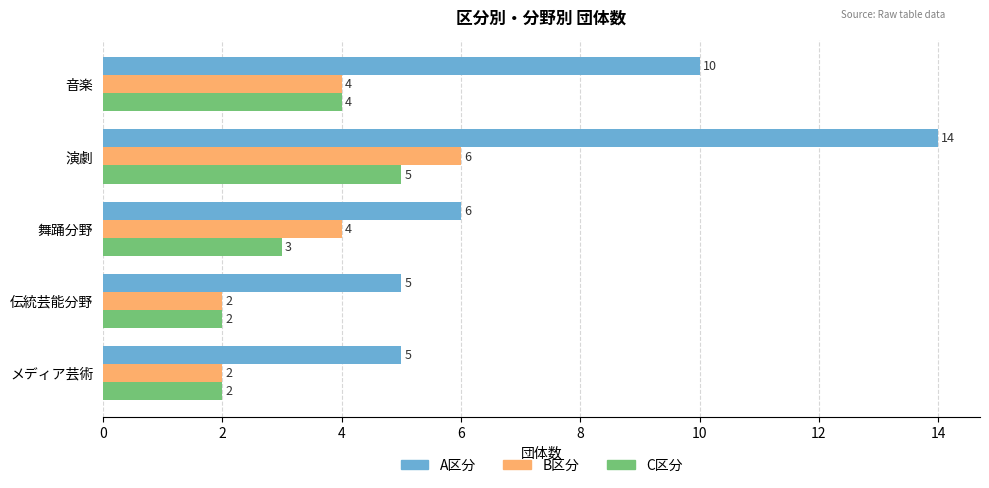

The A区分 series shows 3 at 伝統芸能分野. True or false?

False